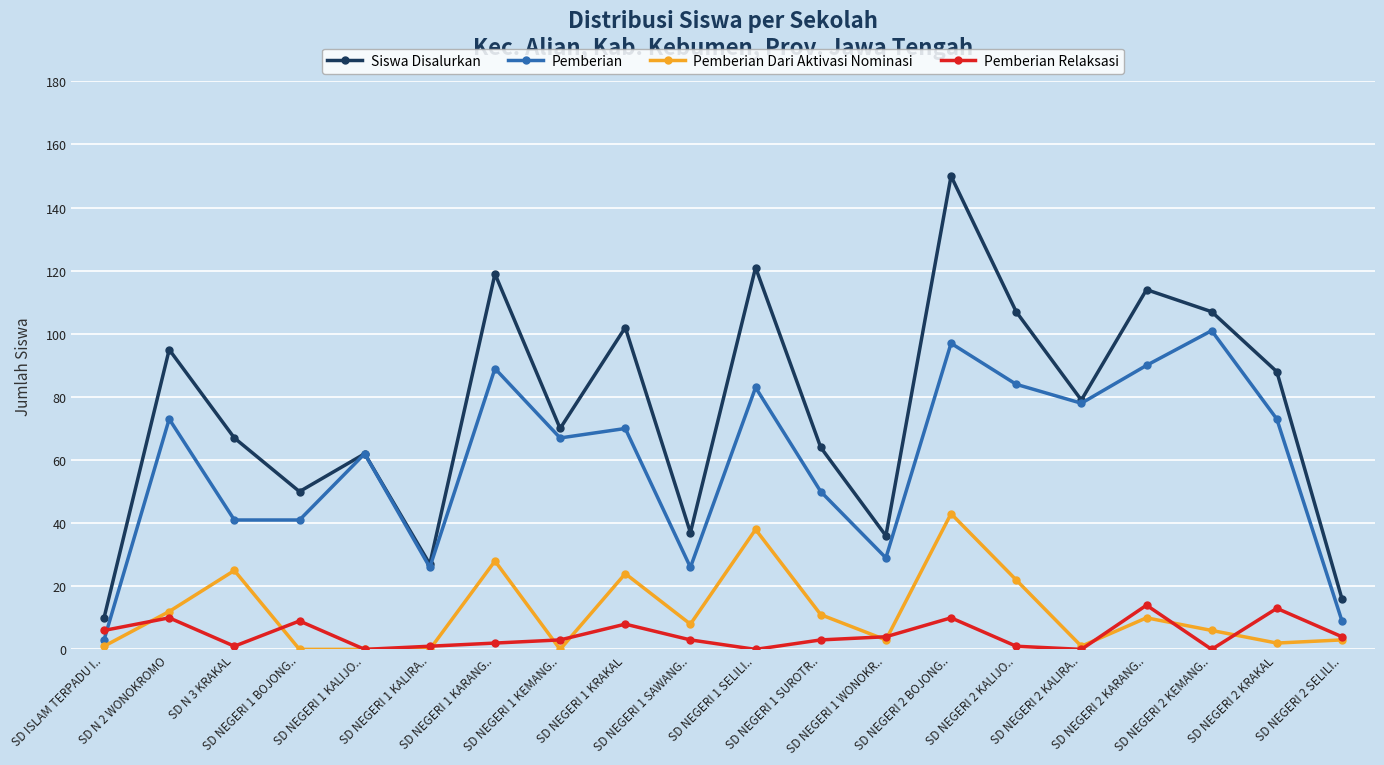

What is the label of the 18th point from the left?

SD NEGERI 2 KEMANG..